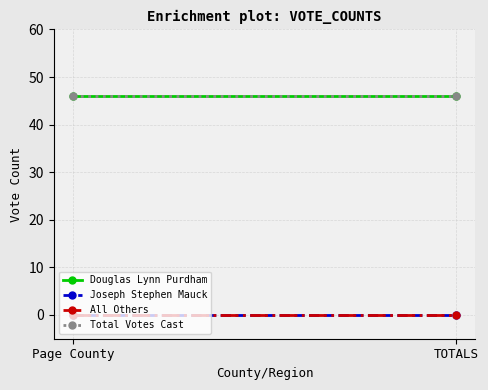

Rank the series by their maximum value, from lowest to highest.

Joseph Stephen Mauck, All Others, Douglas Lynn Purdham, Total Votes Cast